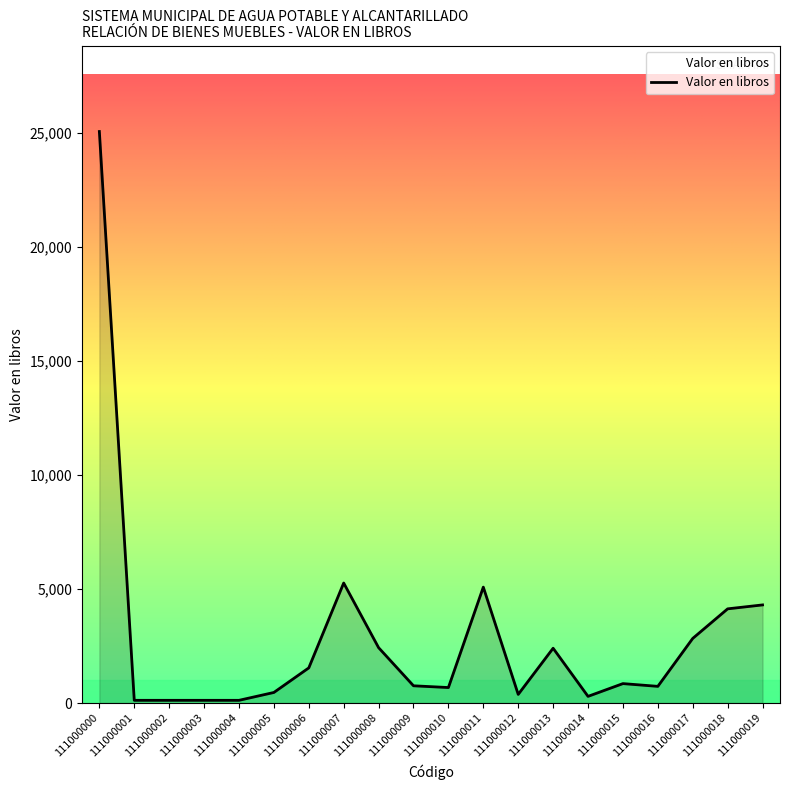

Which category has the highest value across all series?

111000000